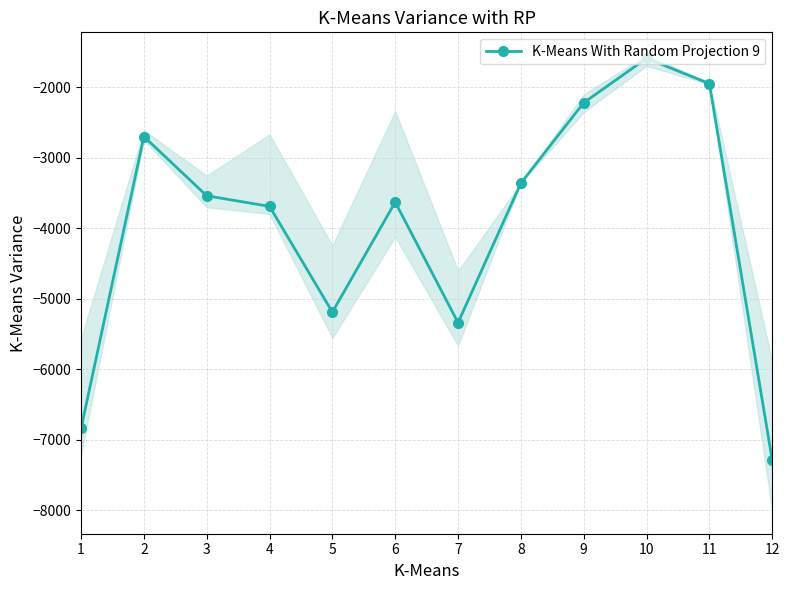

How many points are lower than both their immediate neighbors (excluding endpoints)?

2